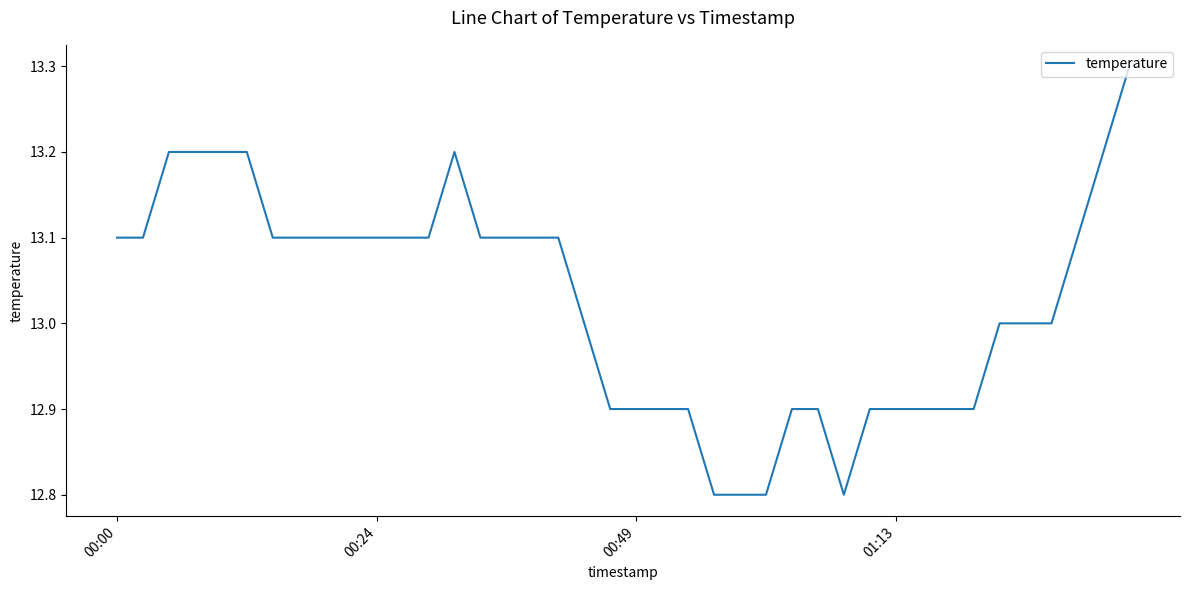

What is the maximum value shown in the chart?

13.3